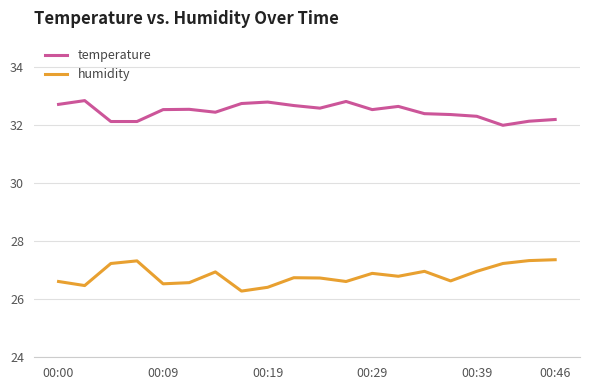

True or false: humidity and temperature intersect in this chart.

False